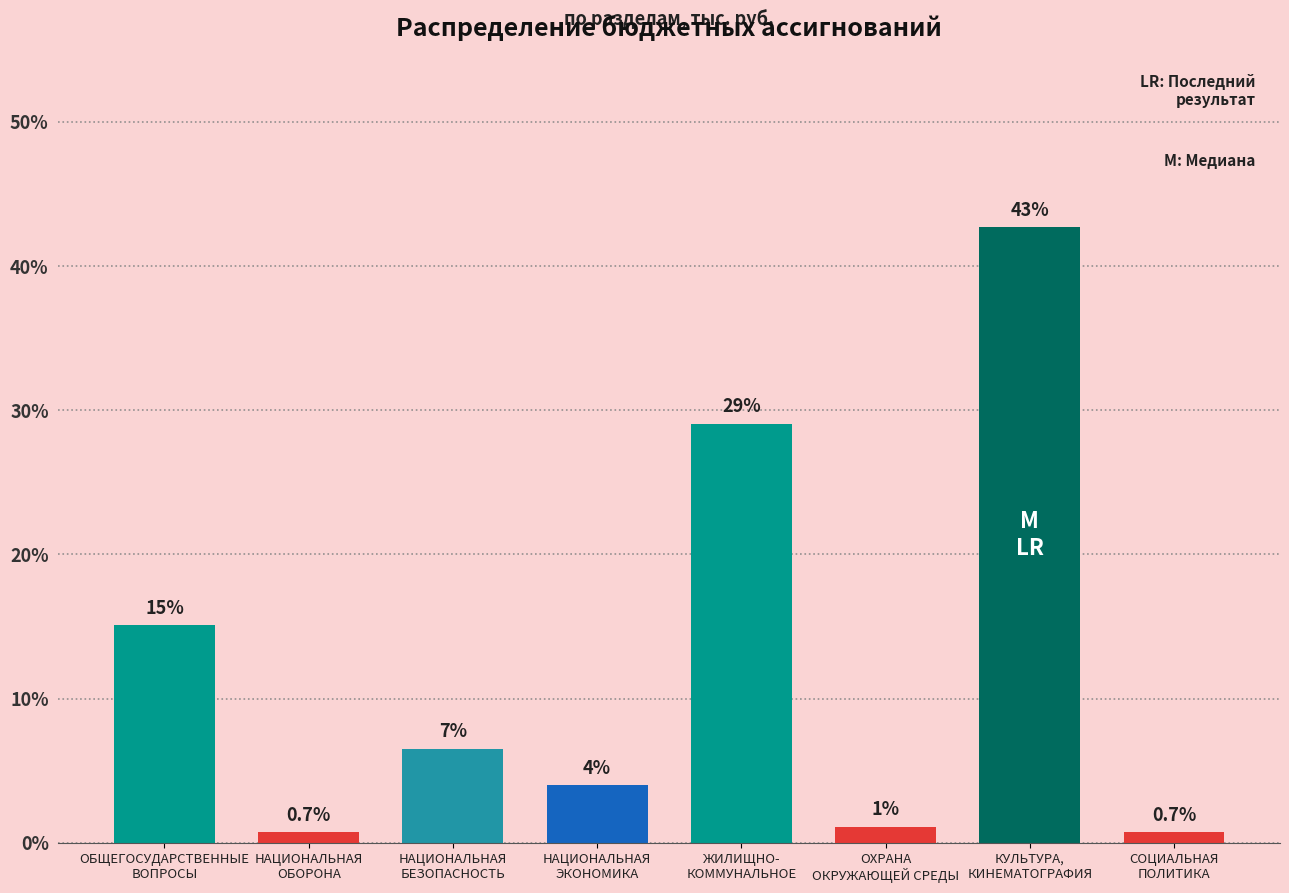

What is the value of the 2nd bar from the left?

0.7